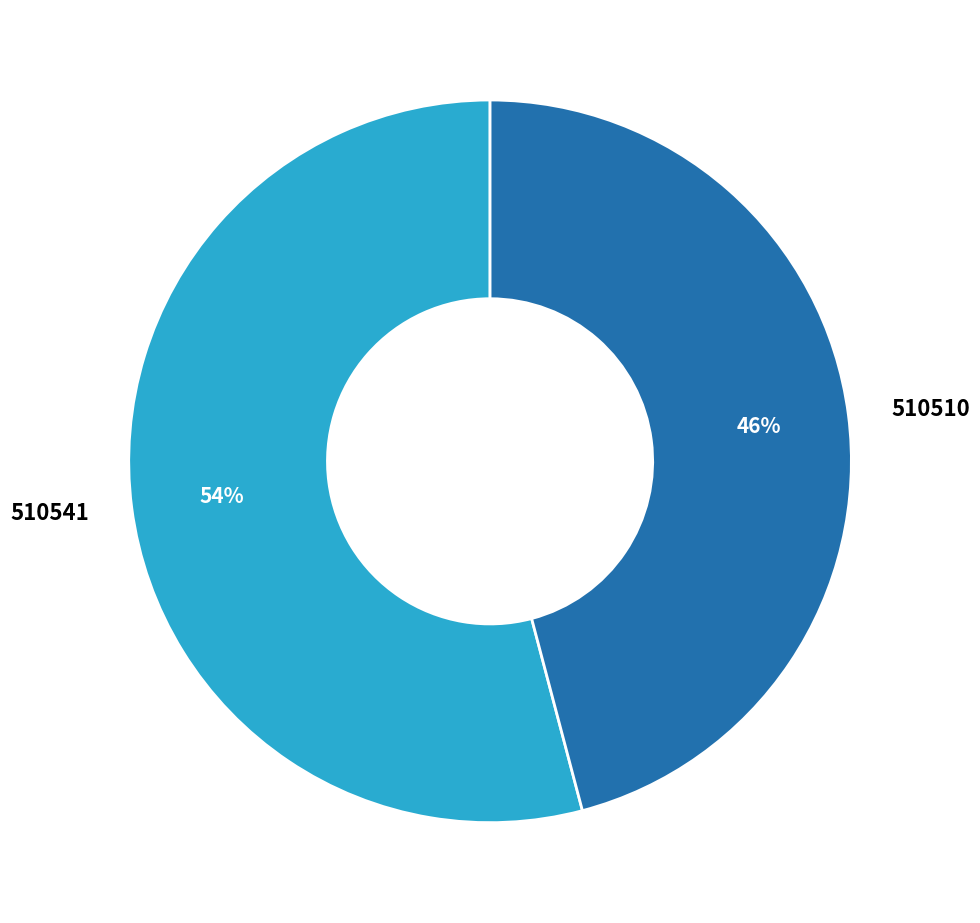

To the nearest percent, what is the combined percentage of 510510 and 510541?

100%